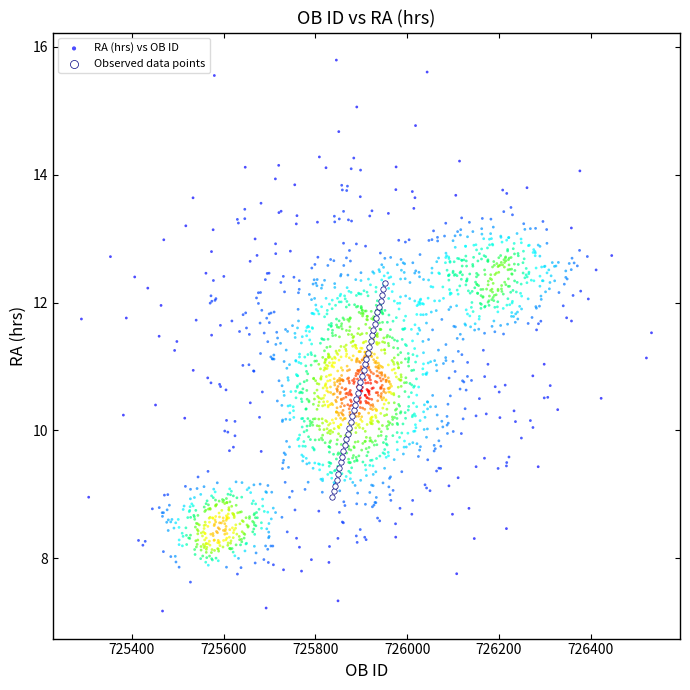

Which series reaches the maximum Y coordinate?

RA (hrs) vs OB ID